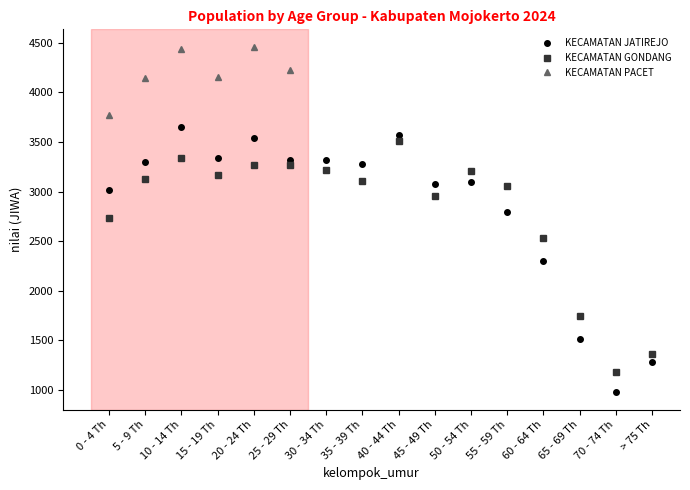

At how many categories does at least one series exceed 1386?

14